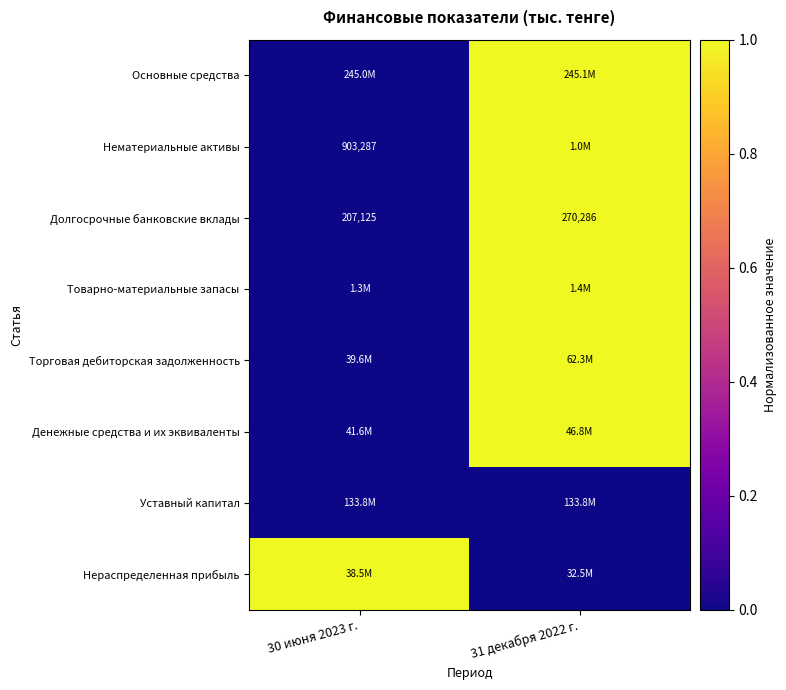

What is the sum of the Долгосрочные банковские вклады values at 31 декабря 2022 г. and 30 июня 2023 г.?

477411